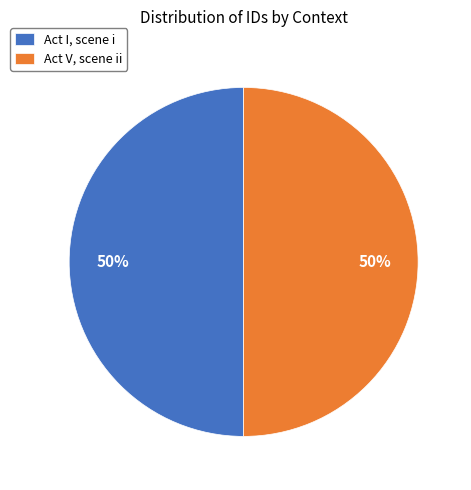

The Act V, scene ii slice represents 50% of the pie. True or false?

True